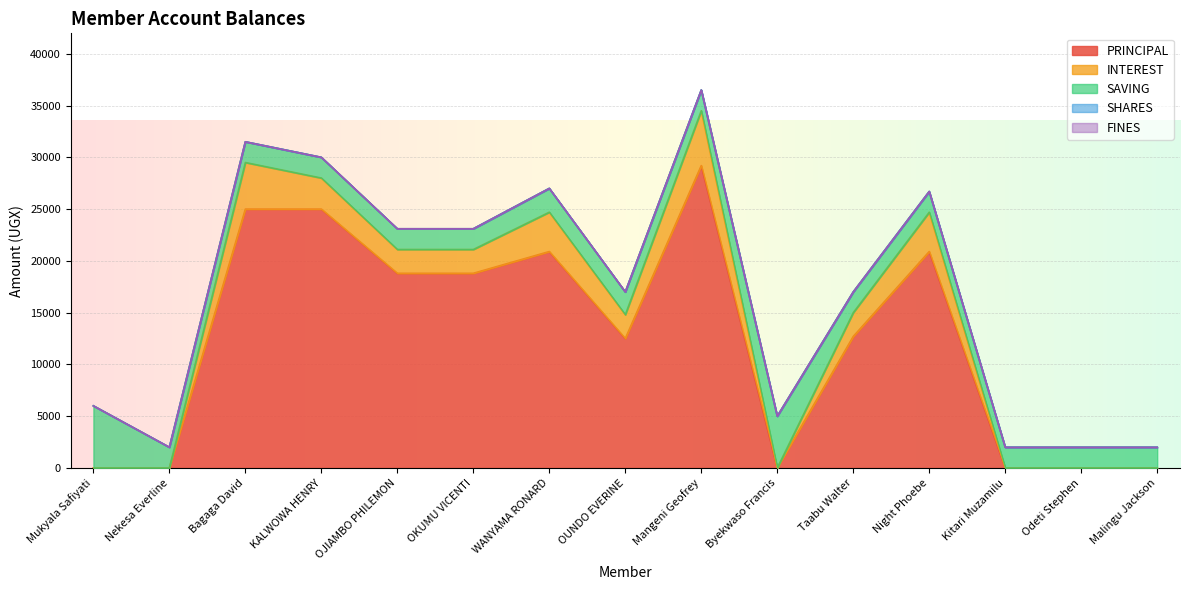

Reading right to left, what are all the values shown in this chart?

PRINCIPAL: 0	0	0	20900	12700	0	29200	12500	20900	18800	18800	25000	25000	0	0
INTEREST: 0	0	0	3800	2300	0	5300	2300	3800	2300	2300	3000	4500	0	0
SAVING: 2000	2000	2000	2000	2000	5000	2000	2200	2300	2000	2000	2000	2000	2000	6000
SHARES: 0	0	0	0	0	0	0	0	0	0	0	0	0	0	0
FINES: 0	0	0	0	0	0	0	0	0	0	0	0	0	0	0